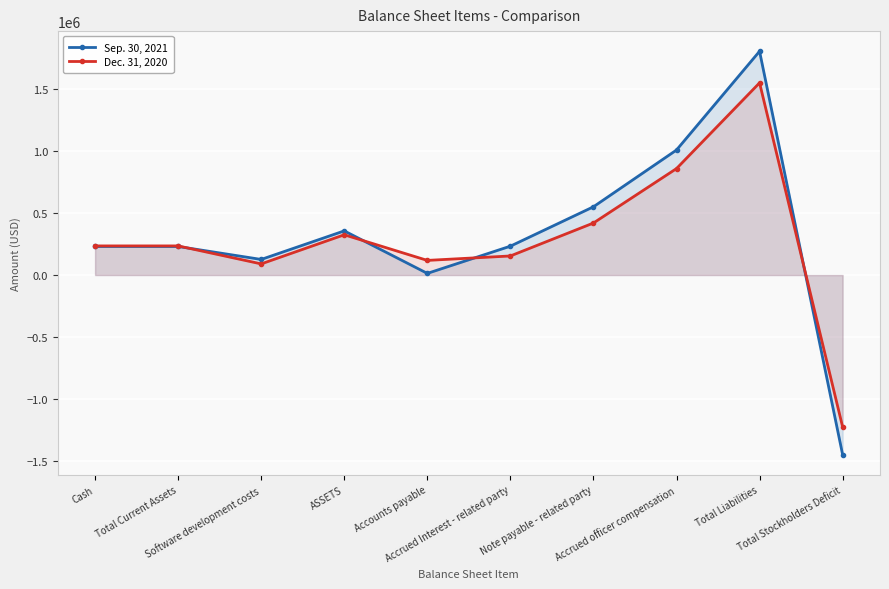

Rank the series by their average value, from lowest to highest.

Dec. 31, 2020, Sep. 30, 2021